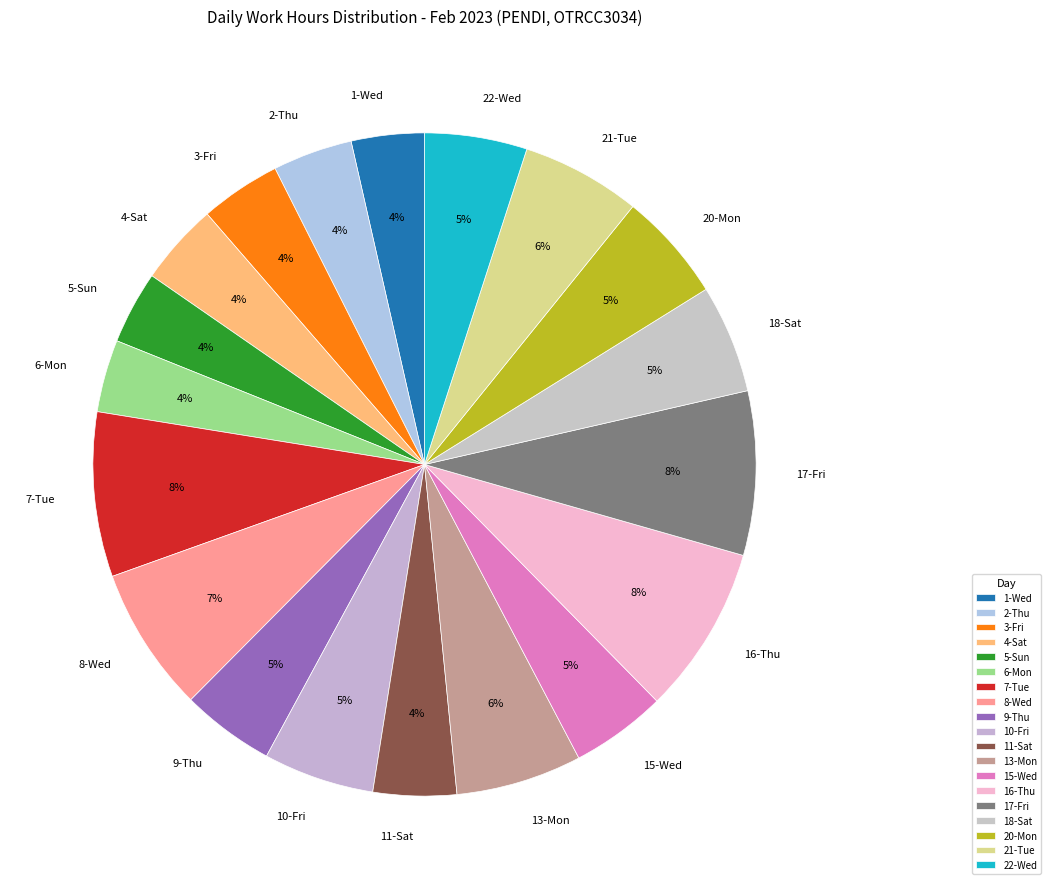

Does 8-Wed represent more than half of the total?

No